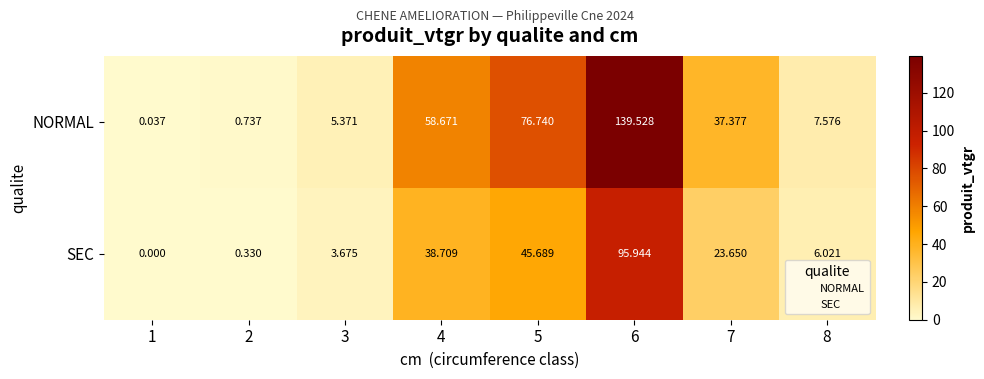

Rank the series by their average value, from lowest to highest.

SEC, NORMAL